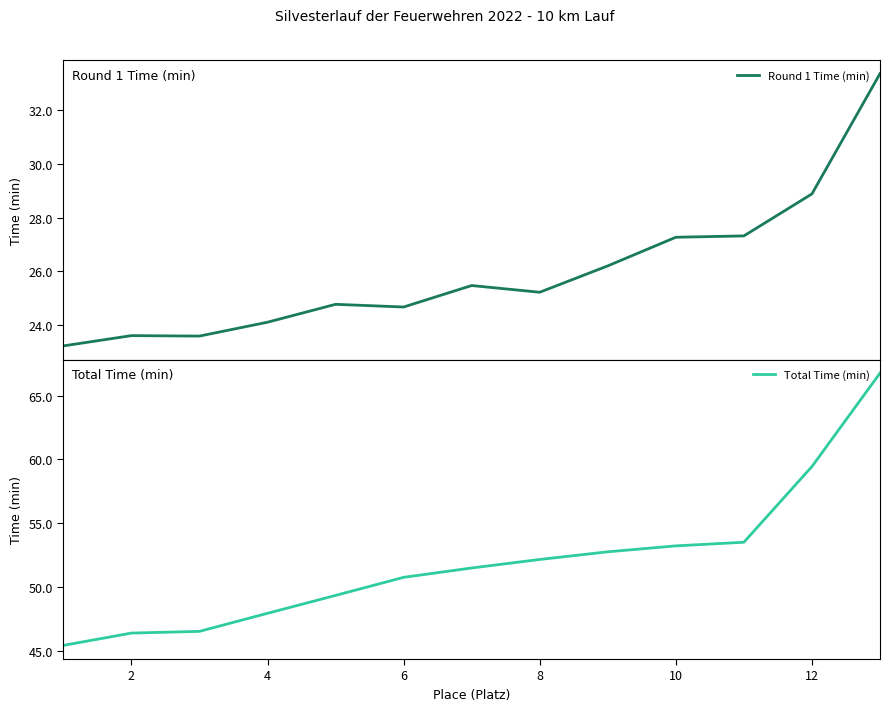

What is the sum of the Total Time (min) values at 8 and 4?

100.1